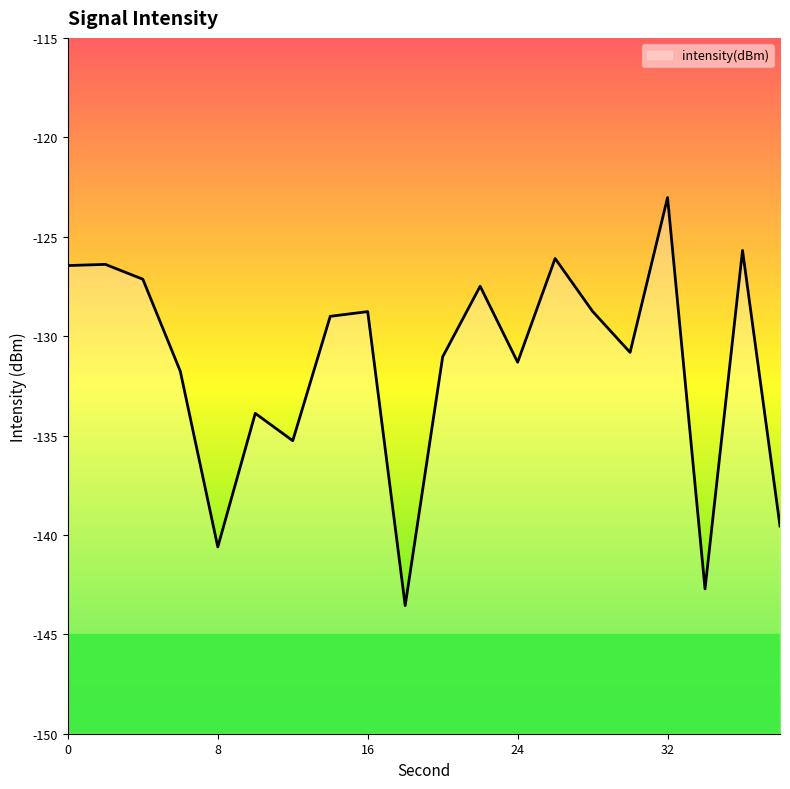

True or false: there are more than 2 points higher than both neighbors.

True